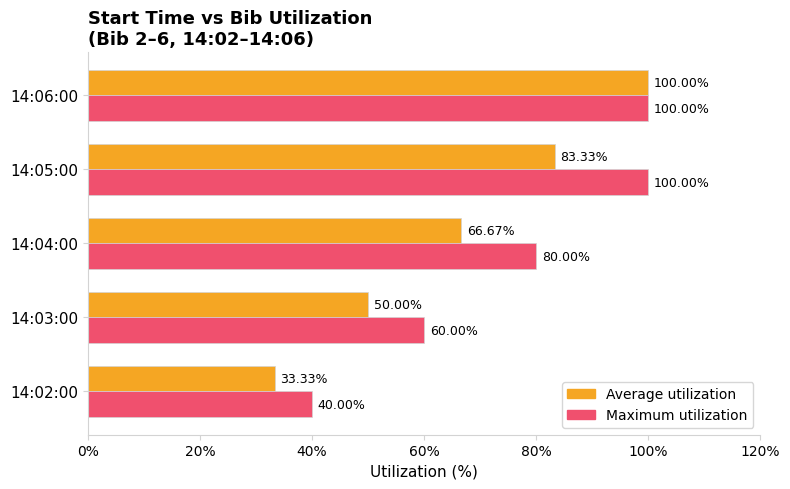

What are all the series names shown in the legend?

Average utilization, Maximum utilization